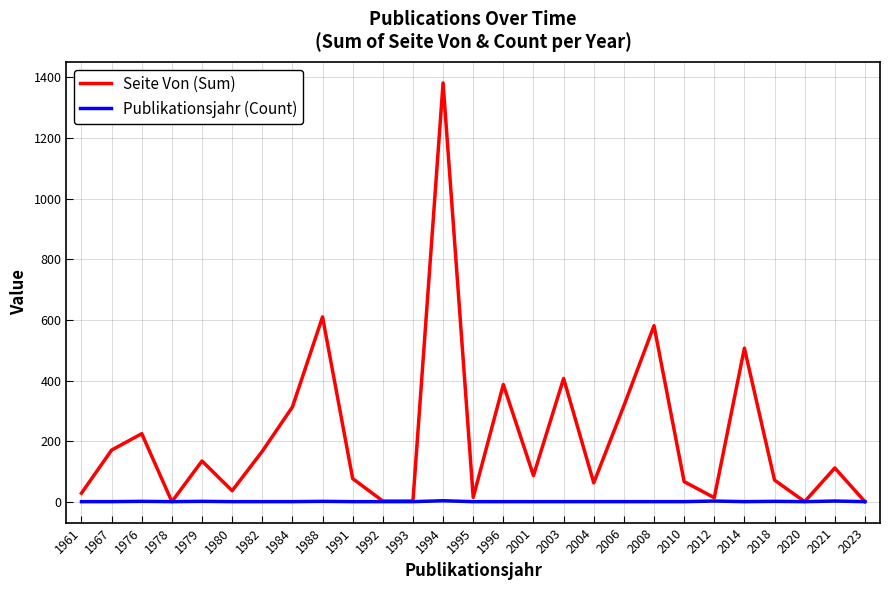

True or false: Publikationsjahr (Count) has a value of 3 at 2021.

True